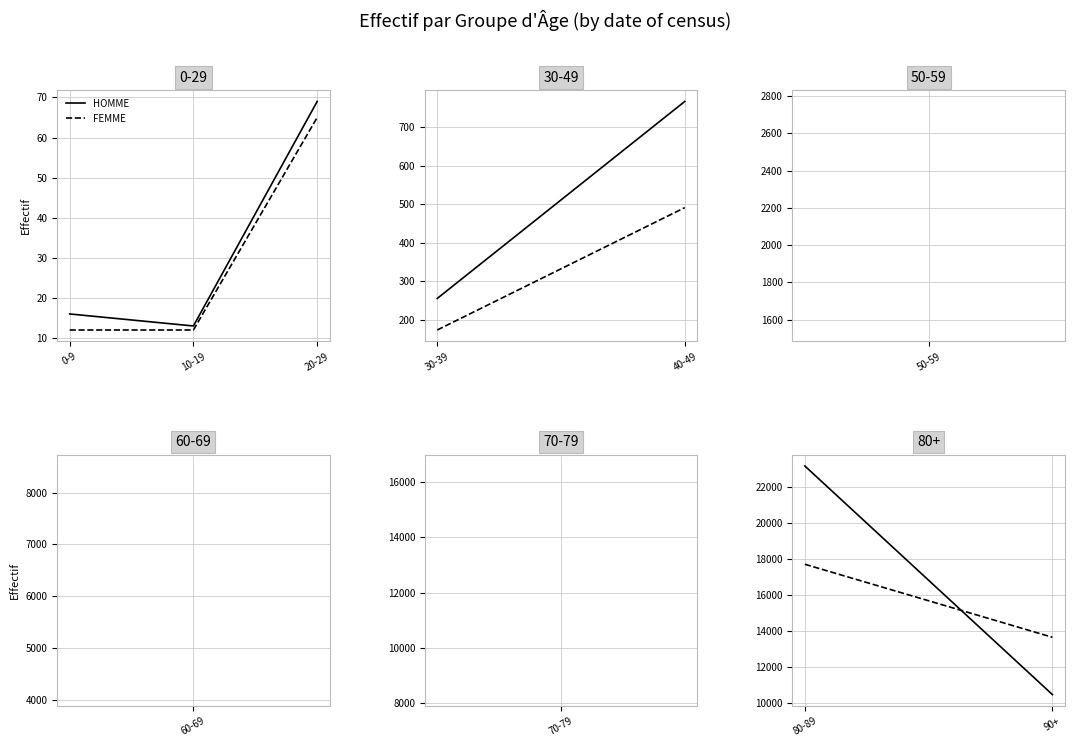

At which category is the sum across all series the highest?

20-29